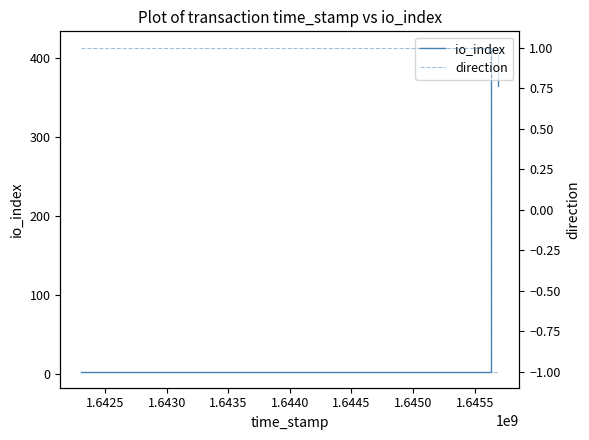

Reading left to right, what are all the values shown in this chart?

io_index: 3	3	413	364
direction: 1	1	-1	-1